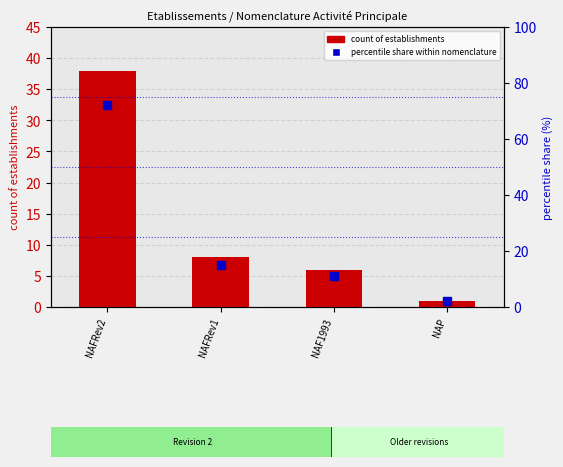

What are all the series names shown in the legend?

count of establishments, percentile share